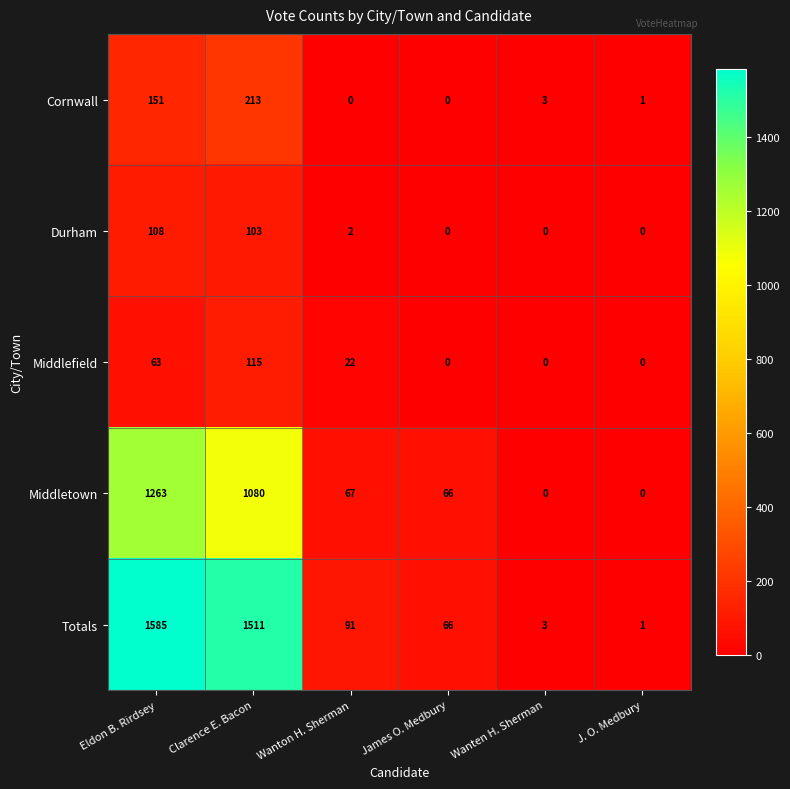

What is the sum of the Totals values at J. O. Medbury and Wanten H. Sherman?

4